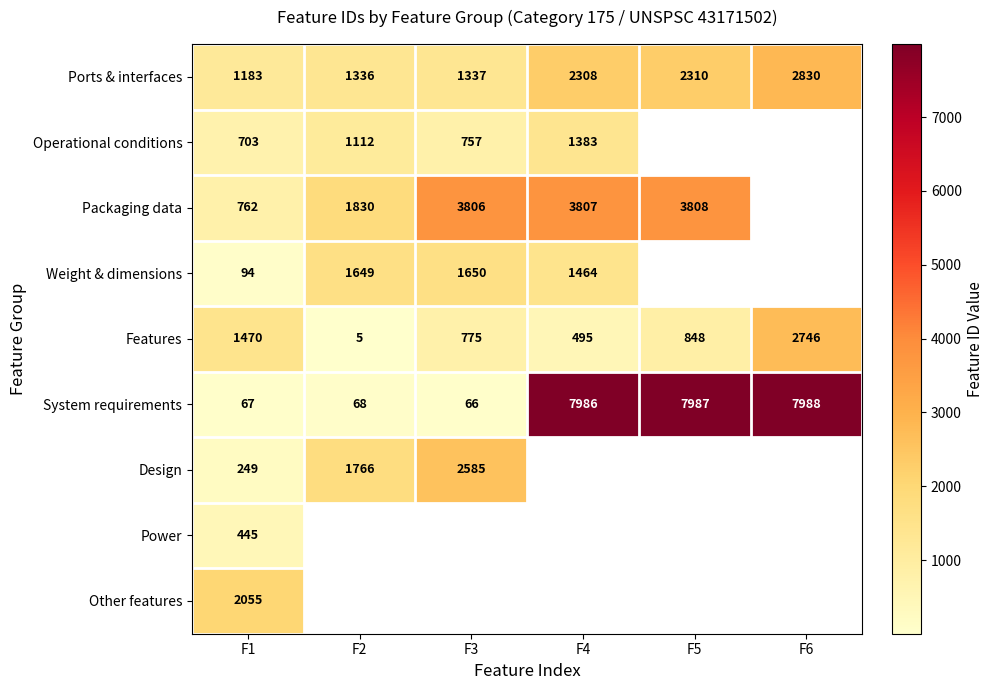

At which label does Features first exceed 848?

F1